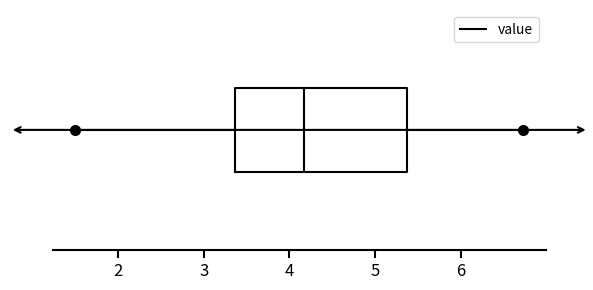

Read this box plot against the x-axis: the position of the median line, the range covered by the box, and the ends of both whiskers. The values are not printed on the chart, so give them approximately, as read against the axis.

median 4.2, box 3.4 to 5.4, whiskers 1.5 to 6.7